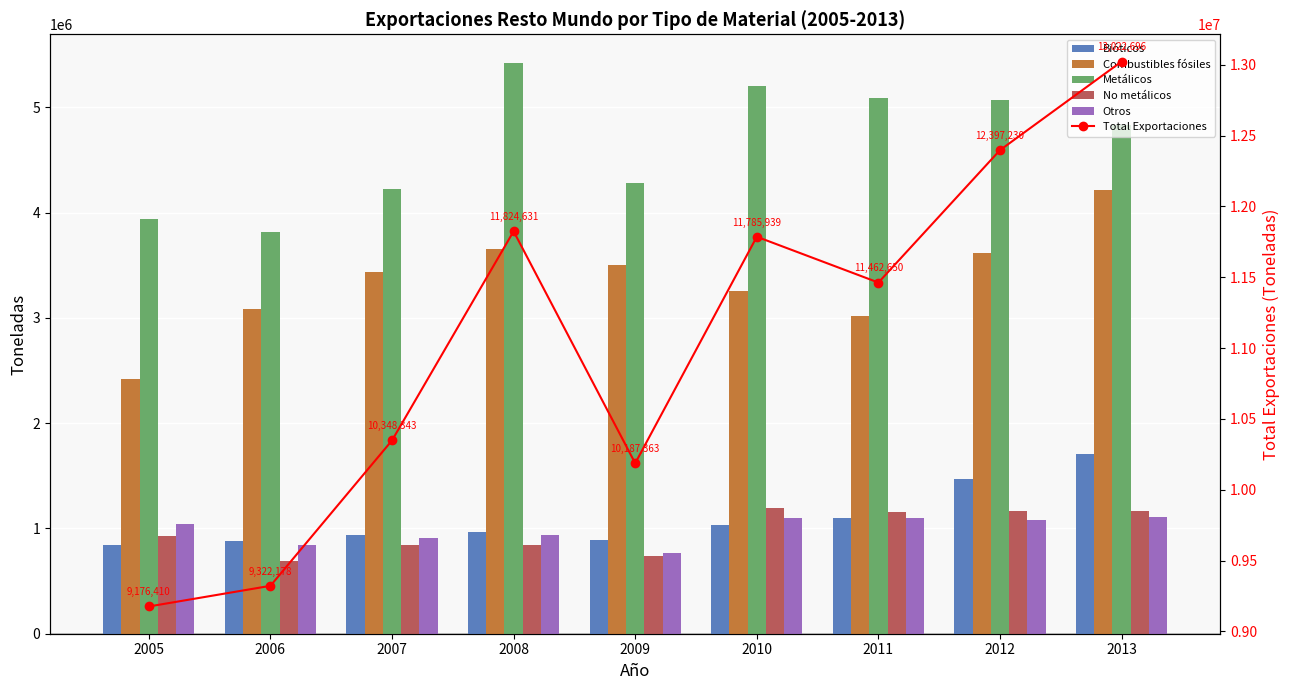

Which label corresponds to the smallest value in the chart?

2006